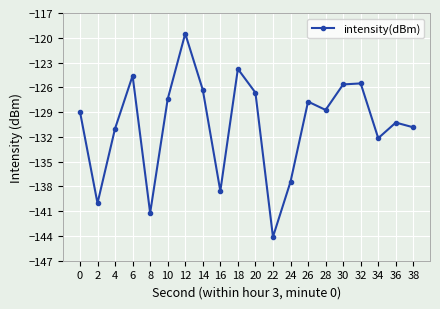

At which label does the data first exceed -128?

6